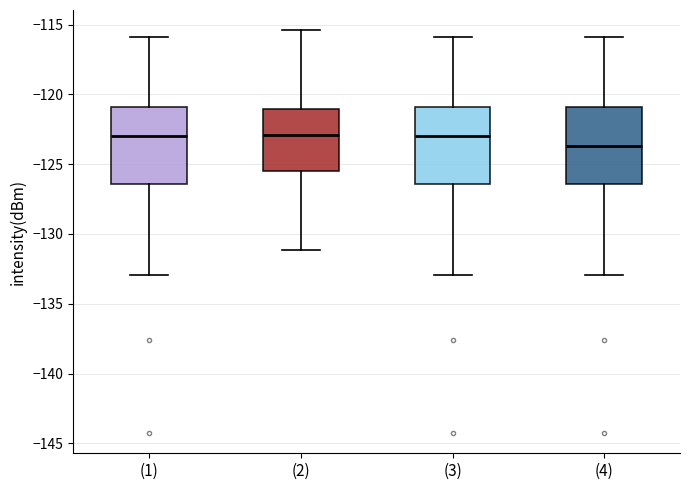

Reading left to right, read every box against the y-axis: the position of its median line, the range the box covers, and the ends of its whiskers. The values are not printed on the chart, so give them approximately, as read against the axis.

(1): median -123.0, box -126.5 to -121.0, whiskers -133.0 to -116.0
(2): median -123.0, box -125.5 to -121.0, whiskers -131.0 to -115.5
(3): median -123.0, box -126.5 to -121.0, whiskers -133.0 to -116.0
(4): median -123.5, box -126.5 to -121.0, whiskers -133.0 to -116.0